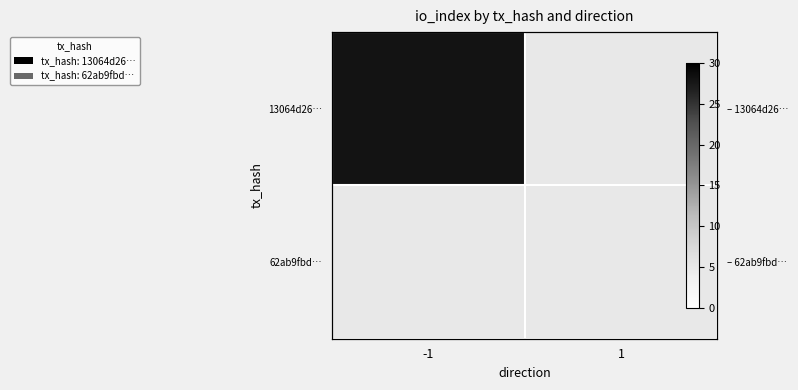

Which series has the largest range (max minus min)?

13064d26…